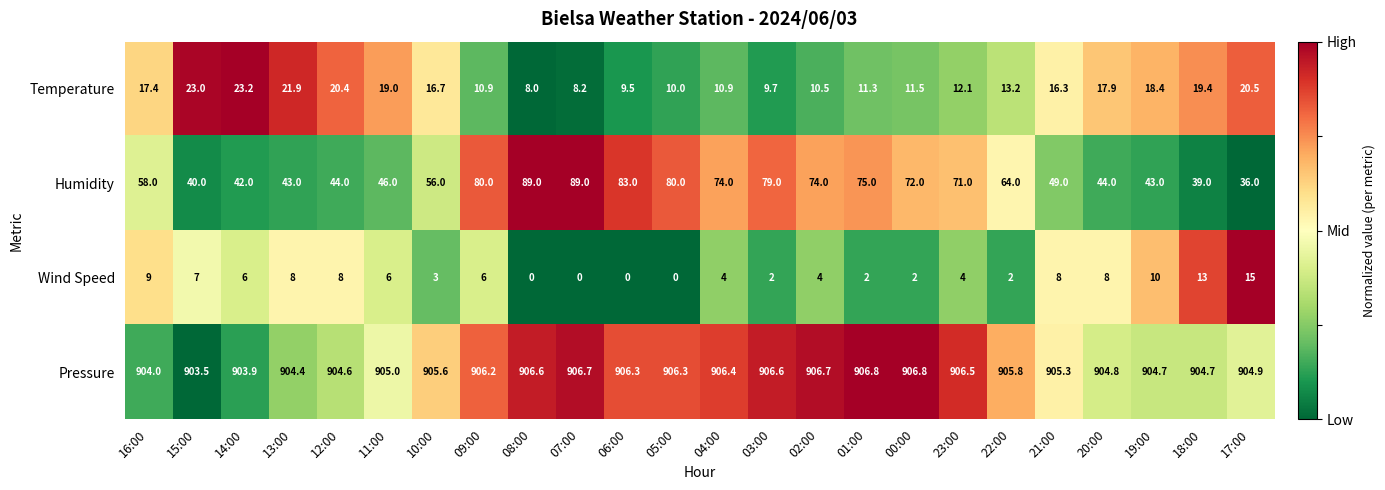

Rank the series at 15:00 from highest to lowest value.

Pressure, Humidity, Temperature, Wind Speed